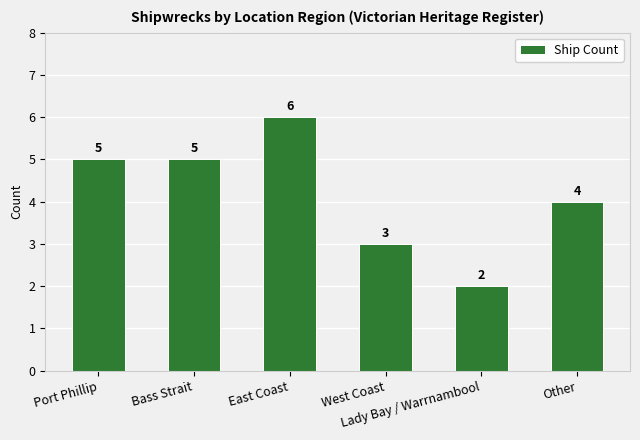

What is the sum of all values?

25